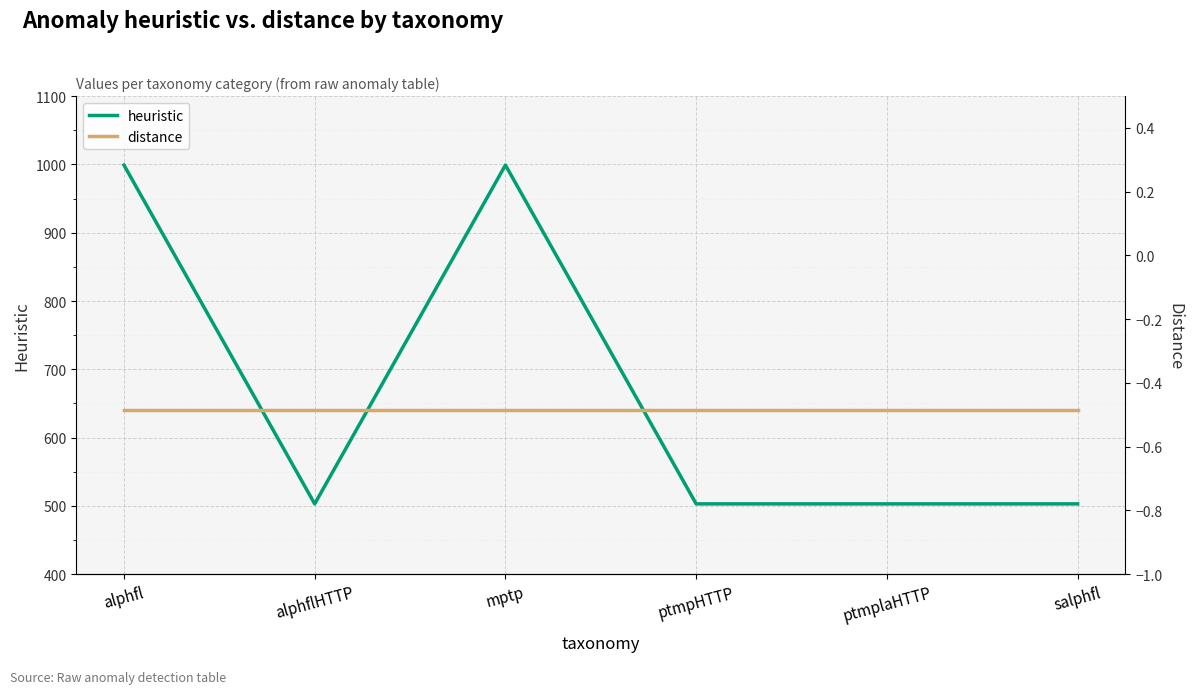

Which label corresponds to the largest value in the chart?

alphfl